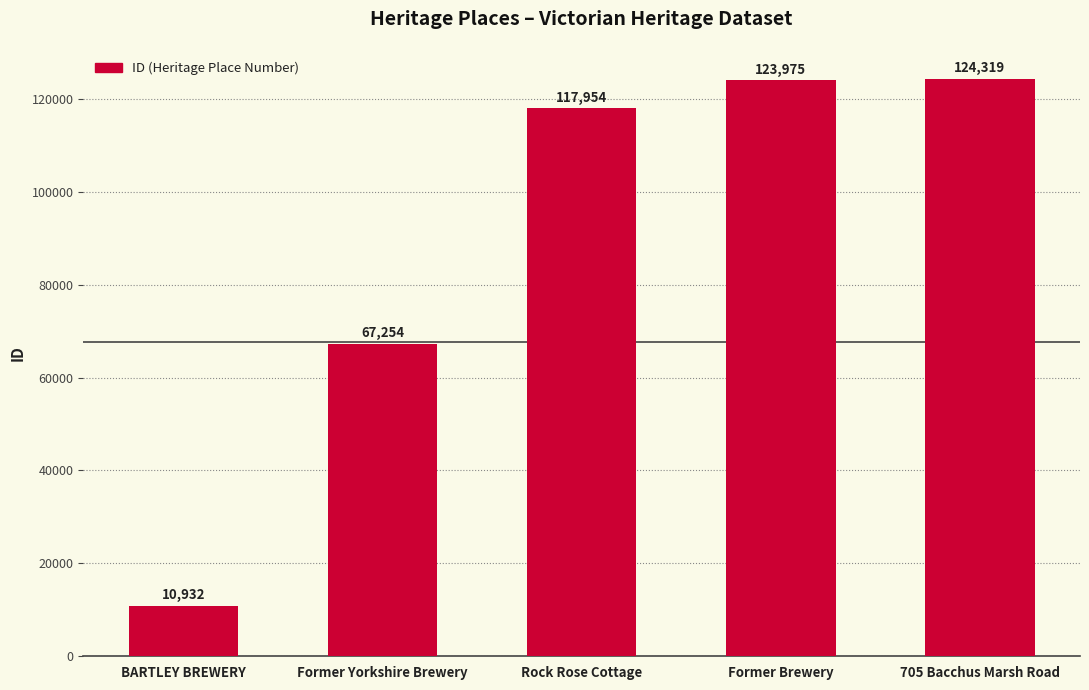

Between Former Yorkshire Brewery and Former Brewery, which is larger?

Former Brewery